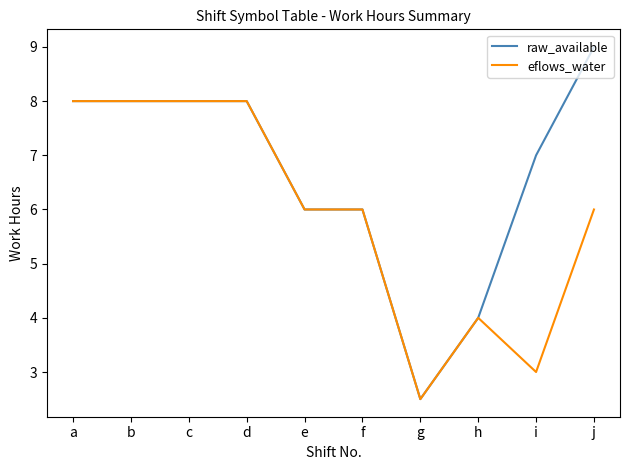

Which series has the largest total across all categories?

raw_available